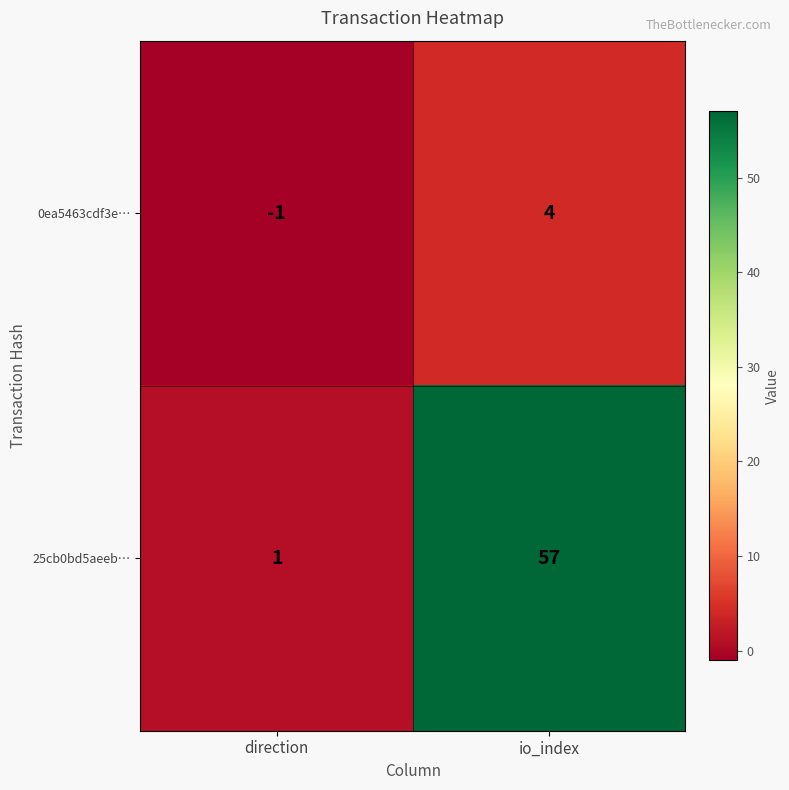

List the series in order of their overall mean, lowest first.

0ea5463cdf3e…, 25cb0bd5aeeb…